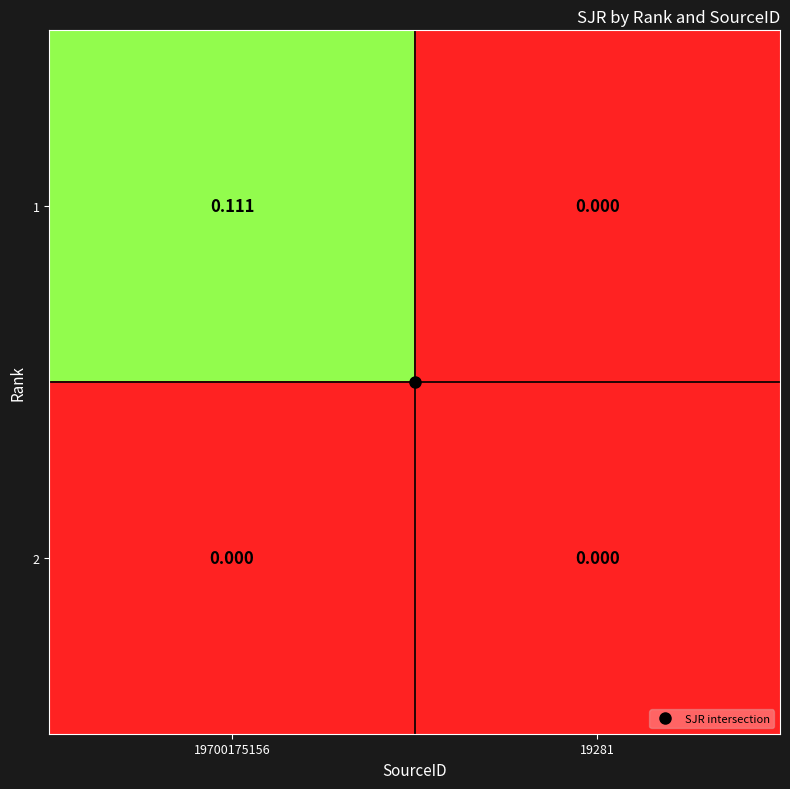

Reading right to left, transcribe all the data shown in this chart.

1: 19281=0.0	19700175156=0.1
2: 19281=0.0	19700175156=0.0